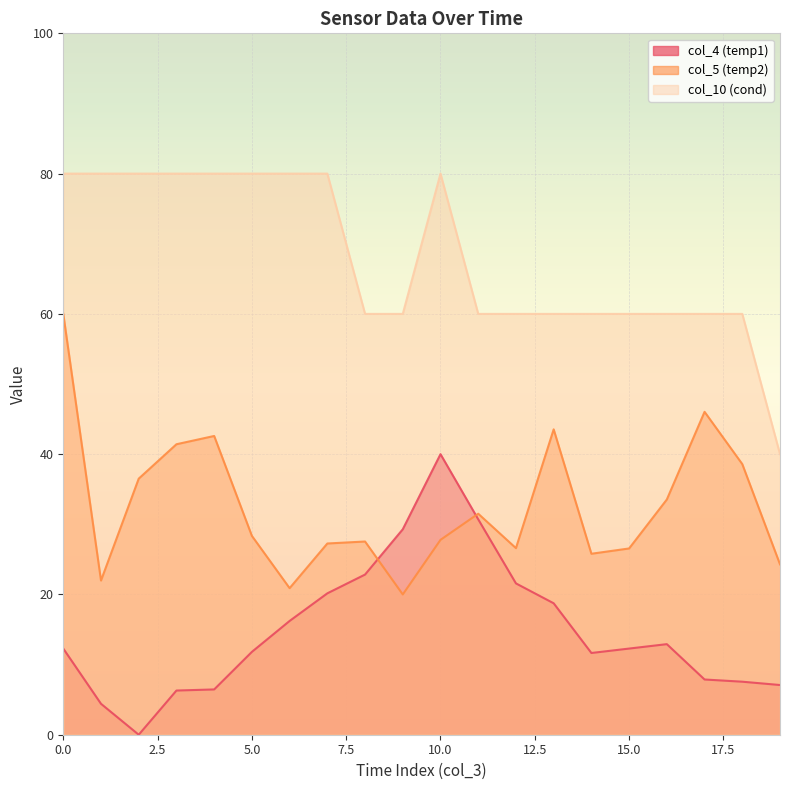

How many lines are shown in the chart?

3